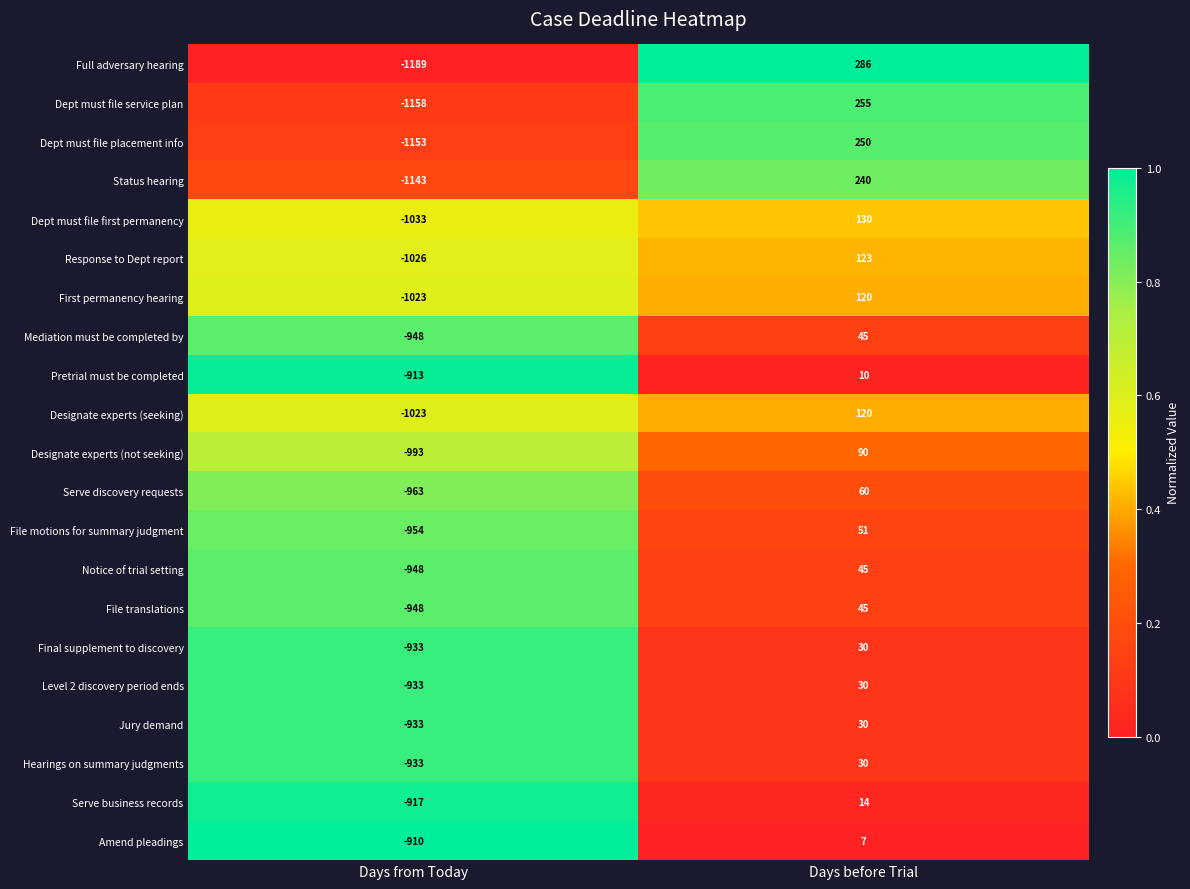

What is the total value across all series at Days from Today?

-20974